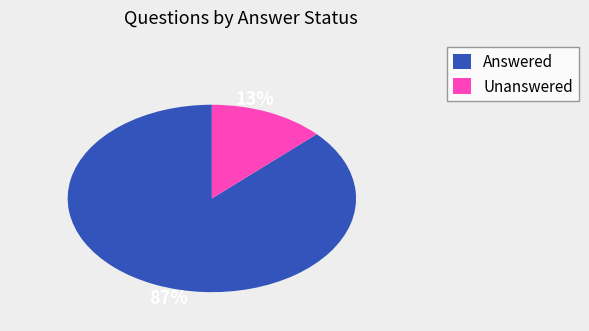

Which slice is the smallest?

Unanswered